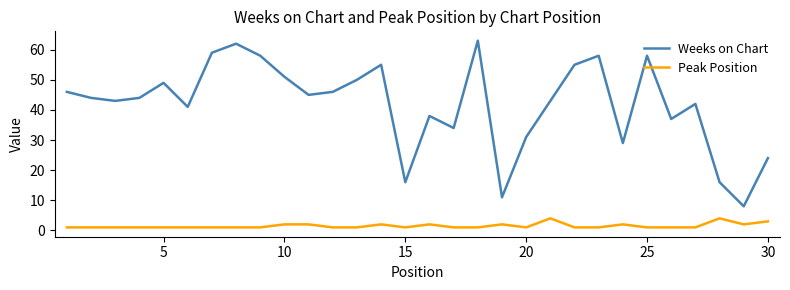

What is the difference between the maximum and minimum values in the Weeks on Chart series?

55